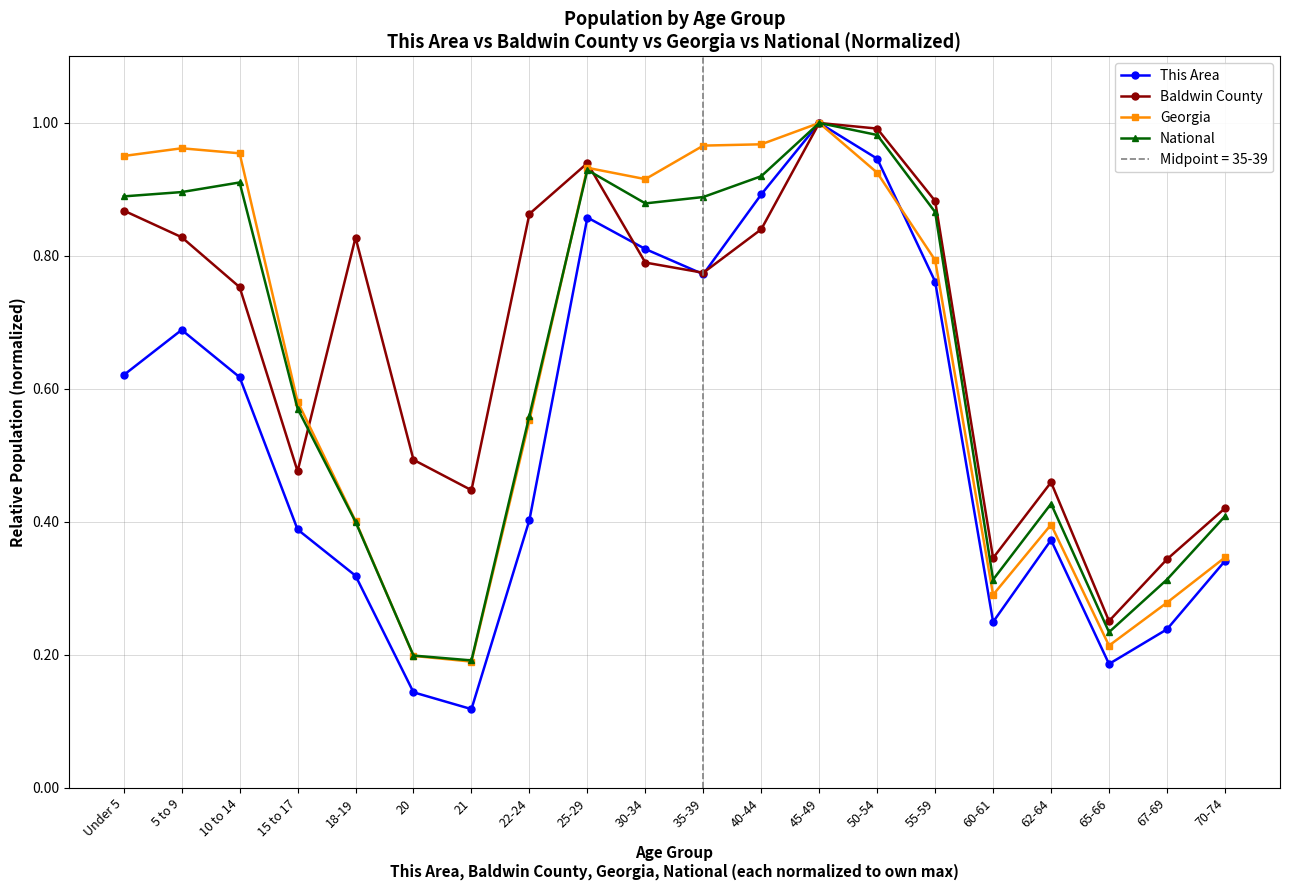

Which series has the largest range (max minus min)?

This Area